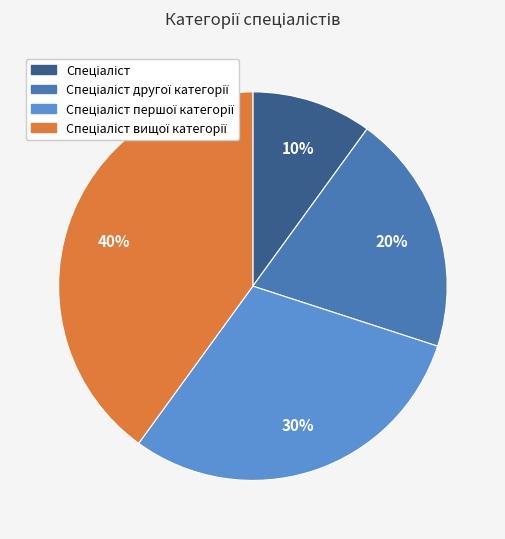

Is there any slice that represents more than half of the pie?

No